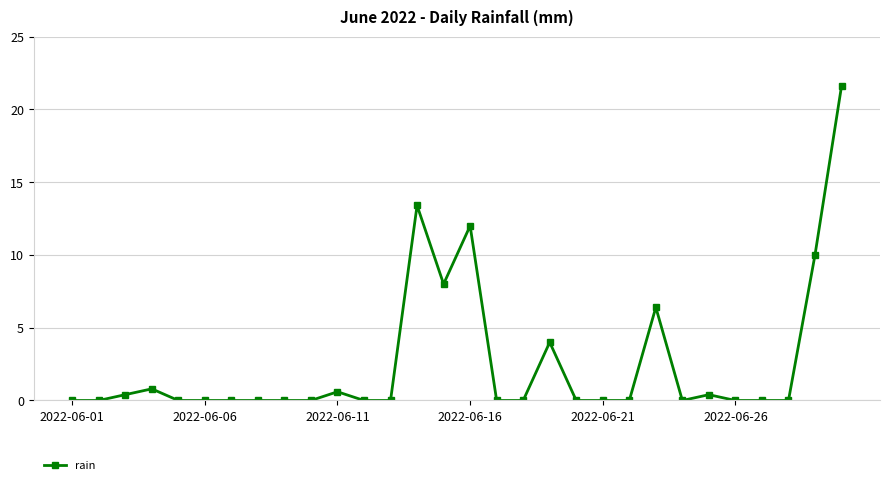

Reading left to right, what are all the values shown in this chart?

0.0	0.0	0.4	0.8	0.0	0.0	0.0	0.0	0.0	0.0	0.6	0.0	0.0	13.4	8.0	12.0	0.0	0.0	4.0	0.0	0.0	0.0	6.4	0.0	0.4	0.0	0.0	0.0	10.0	21.6